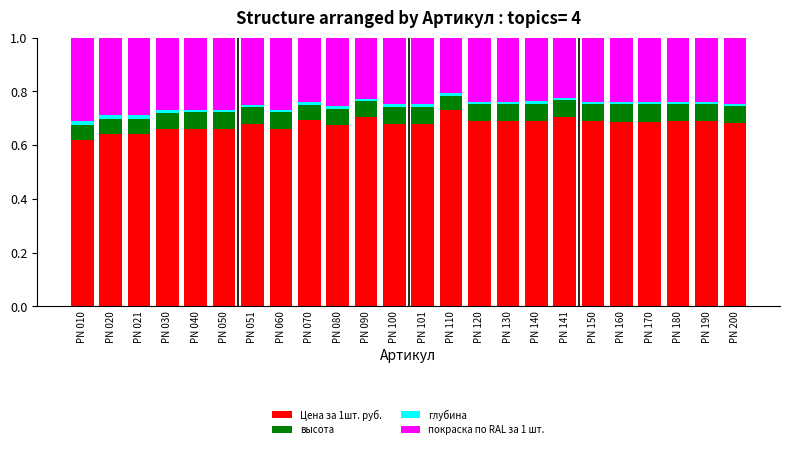

Is it true that Цена за 1шт. руб. equals 0.7 at PN 080?

True